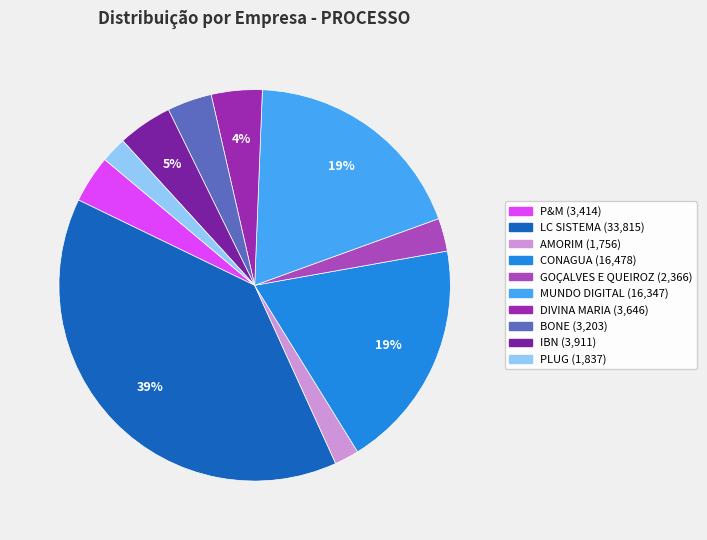

How many slices are in this pie chart?

10